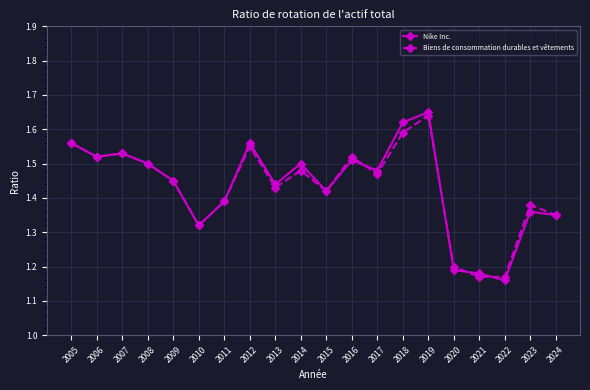

The Biens de consommation durables et vêtements series shows 0.7 at 2005. True or false?

False